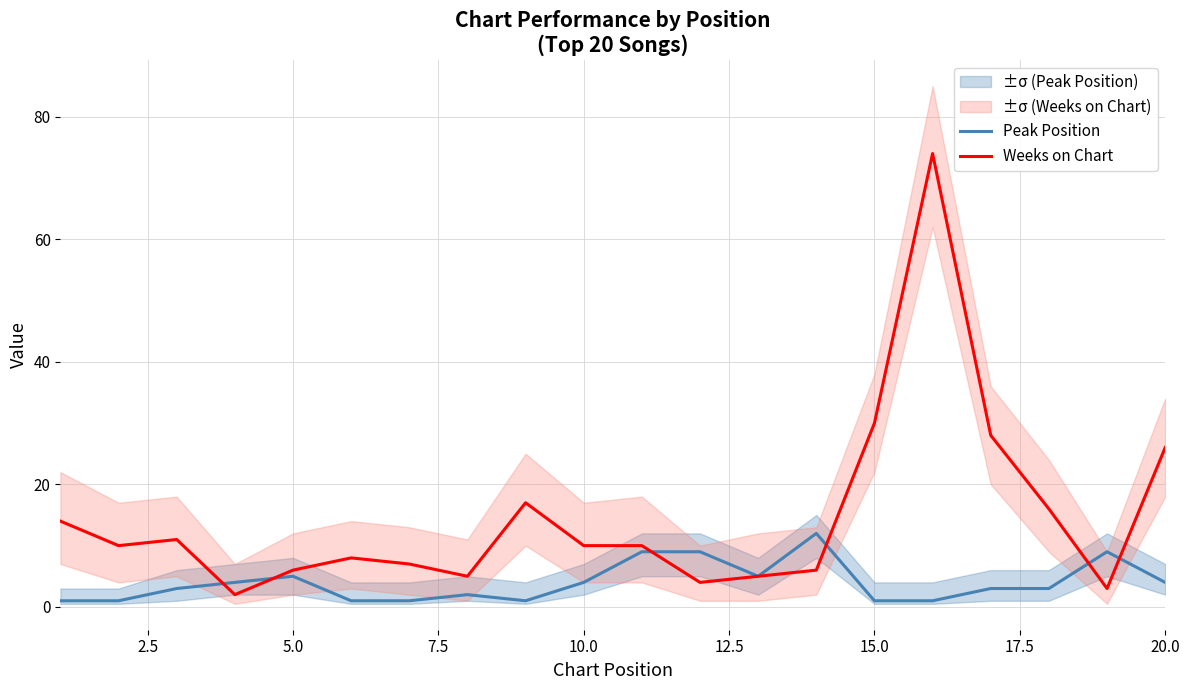

What is the greatest value displayed?

74